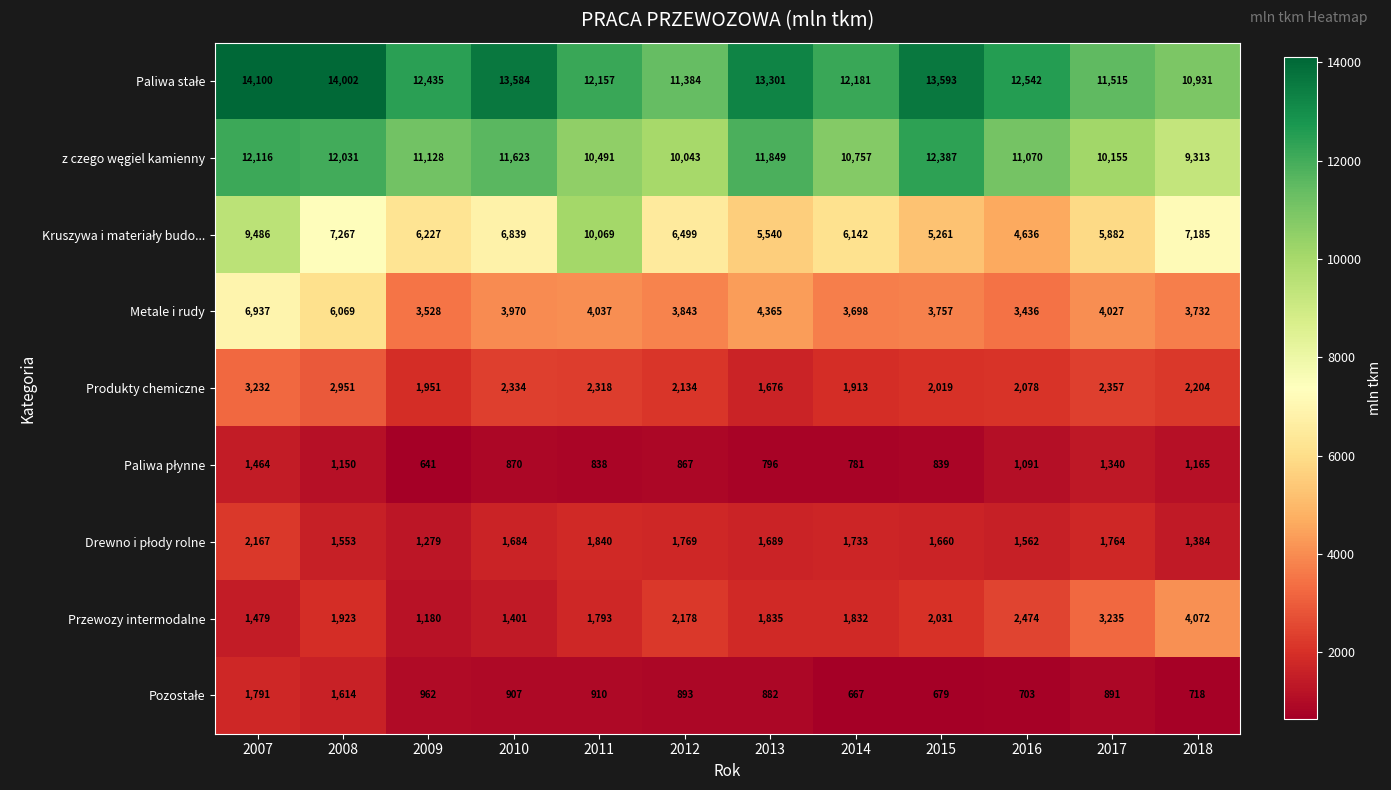

What is the difference between the highest and lowest values at 2012?

10517